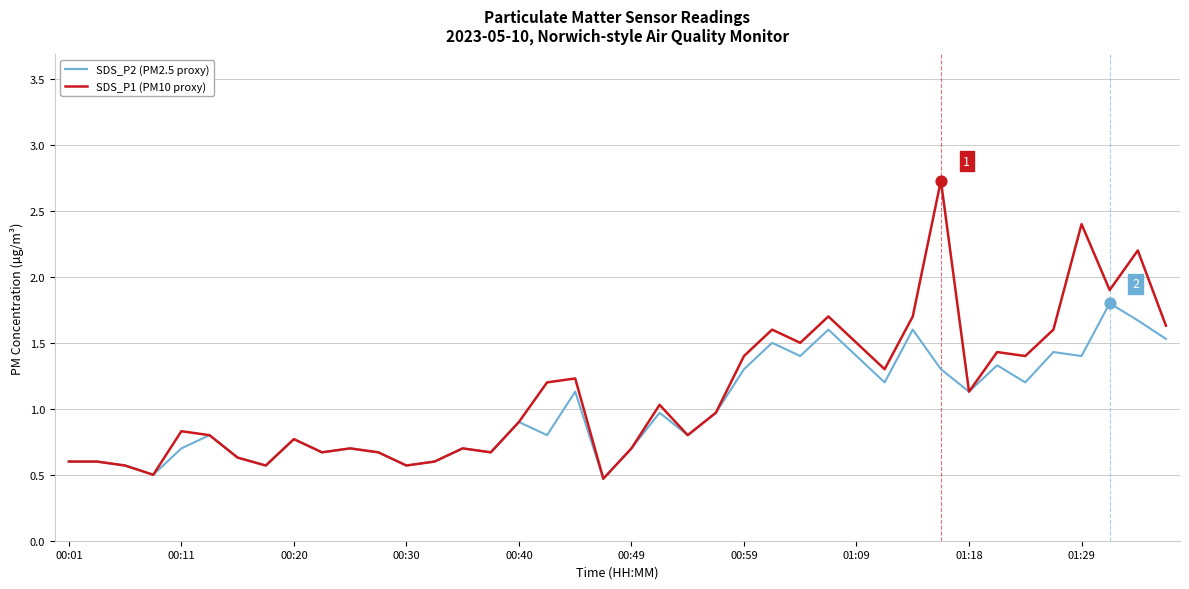

List the series in order of their peak value, highest first.

SDS_P1 (PM10 proxy), SDS_P2 (PM2.5 proxy)